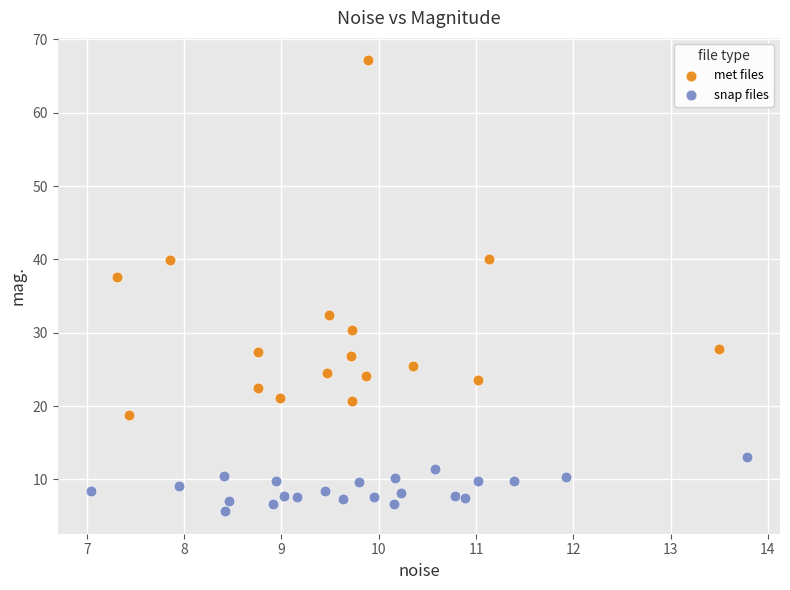

Which series reaches the maximum Y coordinate?

met files